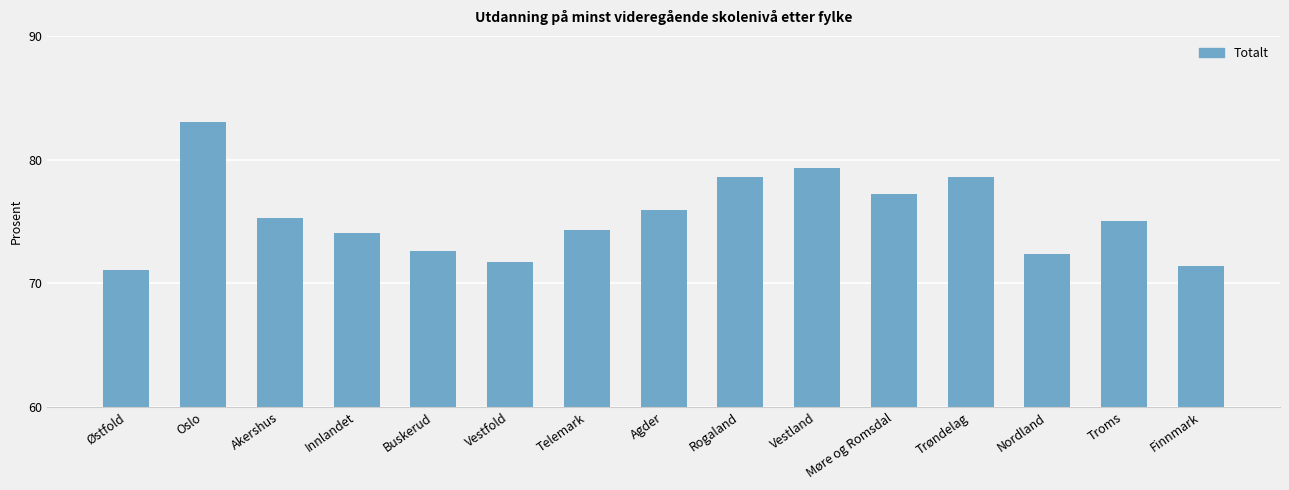

What is the sum of the values at Innlandet and Vestland?

153.4